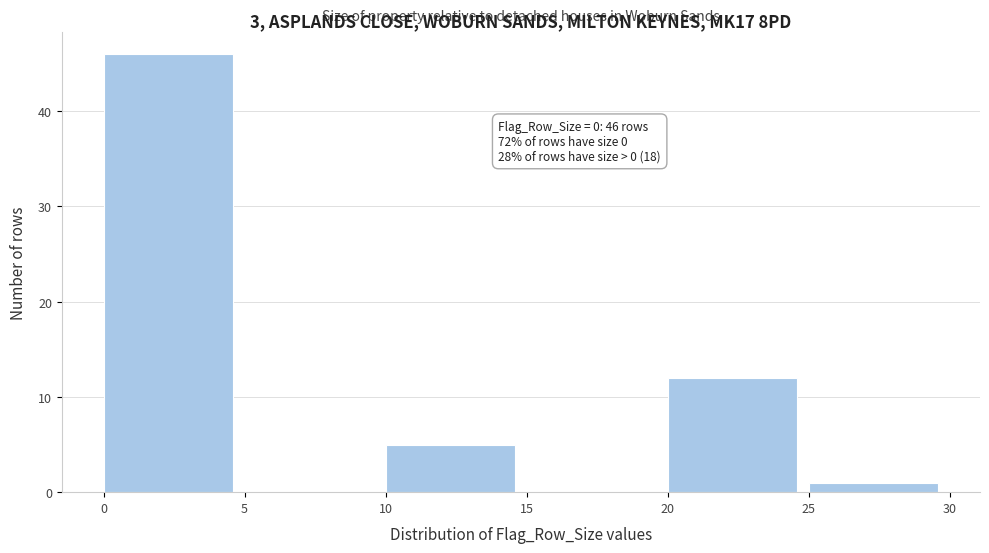

Which range on the x-axis has the tallest bar?

0 to 5